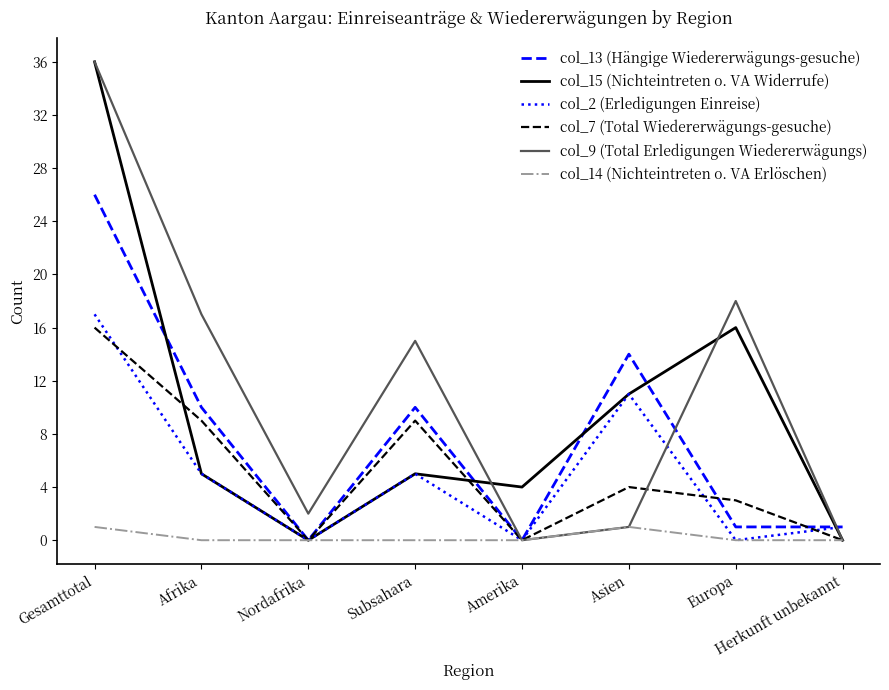

Is it true that col_7 (Total Wiedererwägungs-gesuche) equals 1 at Asien?

False